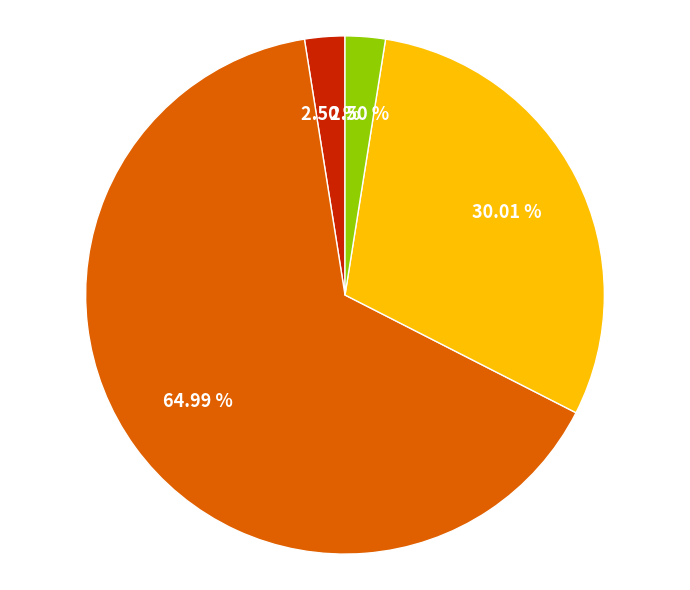

Does any single category account for the majority?

Yes